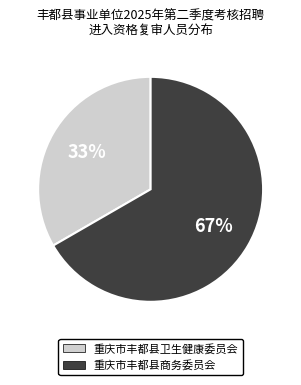

To the nearest percent, what is the combined percentage of 重庆市丰都县商务委员会 and 重庆市丰都县卫生健康委员会?

100%